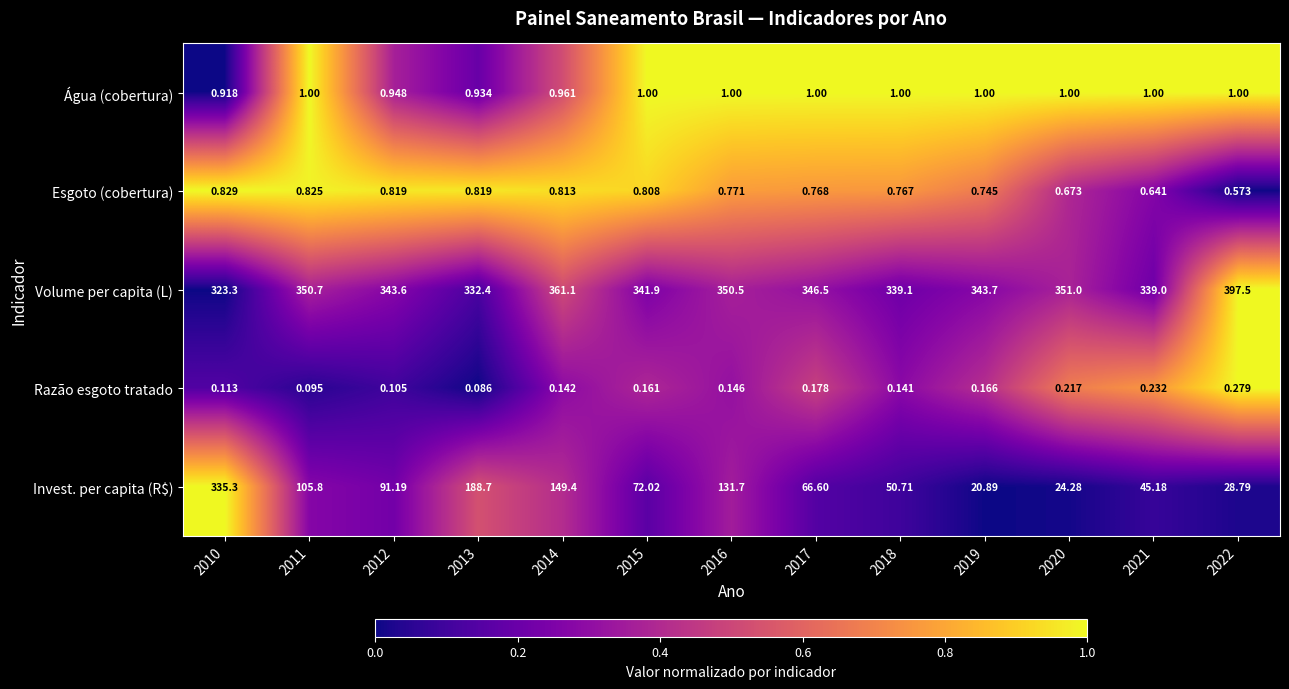

Rank the series by their maximum value, from highest to lowest.

Volume per capita (L), Invest. per capita (R$), Água (cobertura), Esgoto (cobertura), Razão esgoto tratado